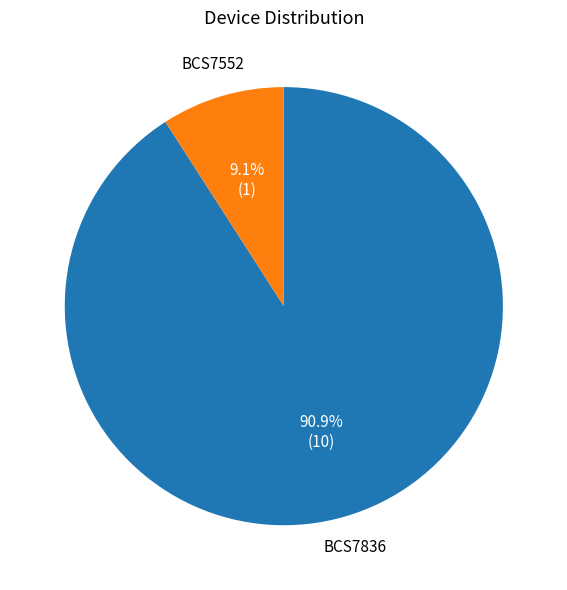

Count the number of slices in the pie.

2